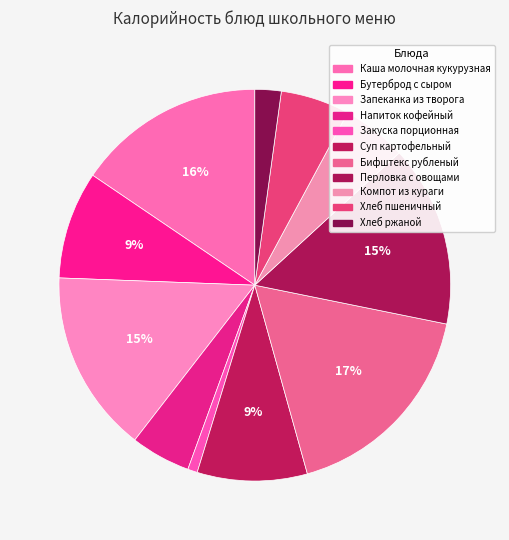

Which category has the biggest portion of the pie?

Бифштекс рубленый